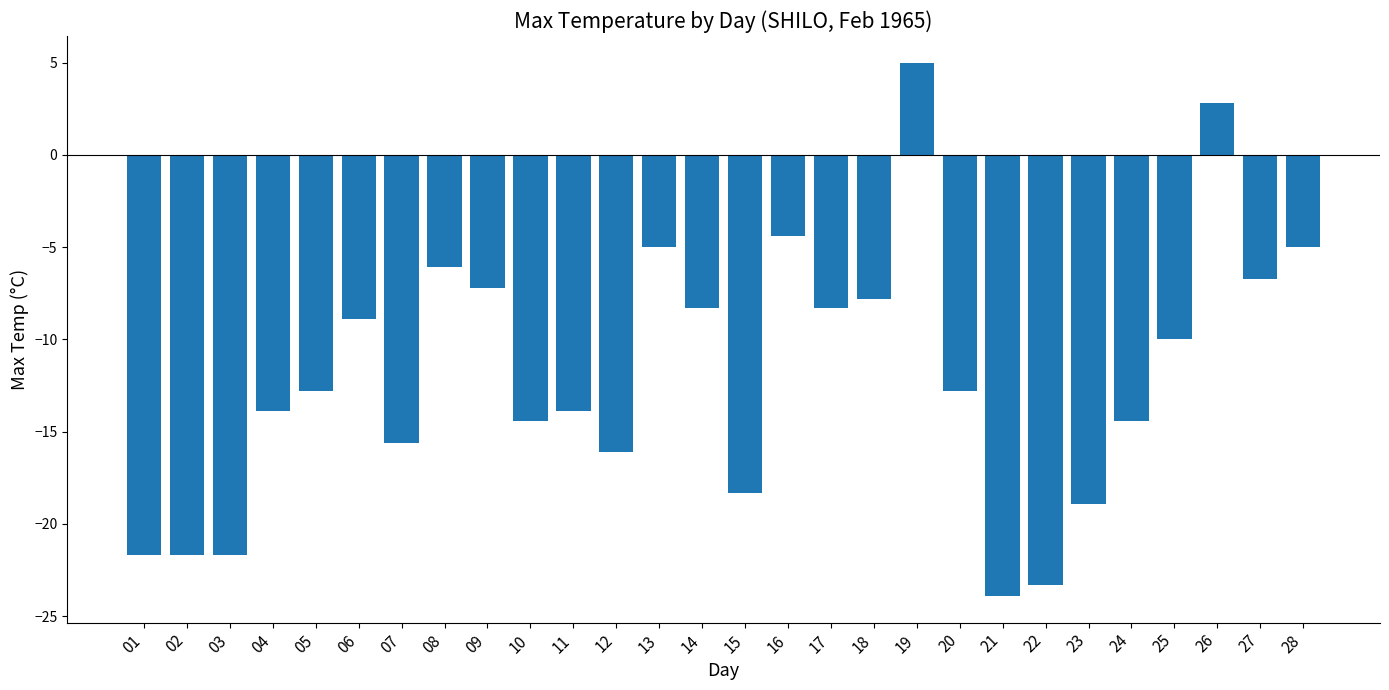

At which label does the data first exceed -12?

06